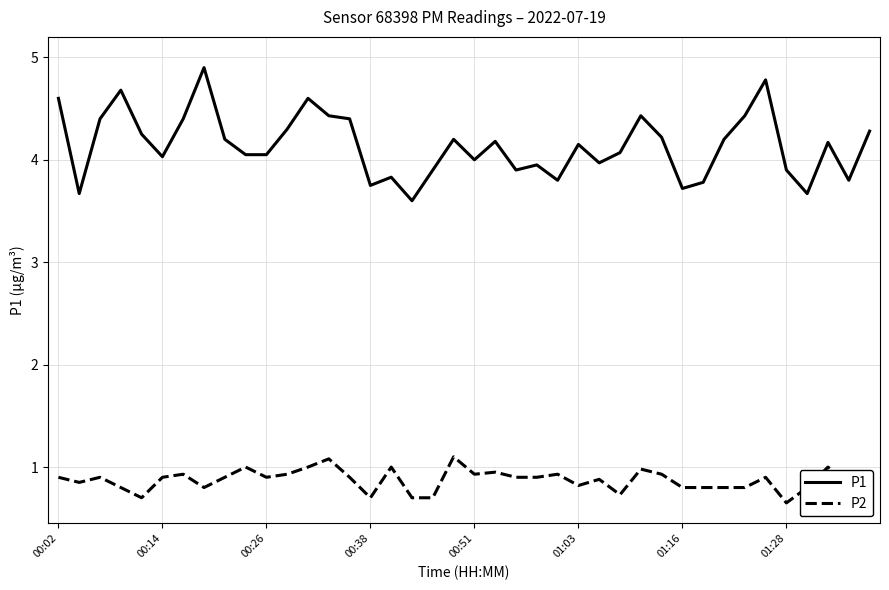

Which series has the widest spread of values?

P1